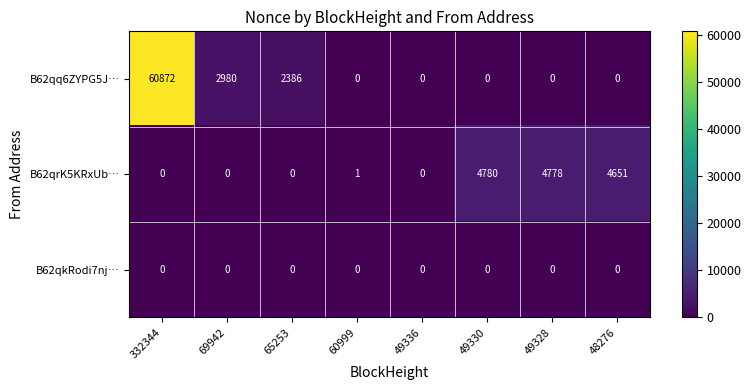

The value of B62qrK5KRxUb… at 69942 is 2835. True or false?

False